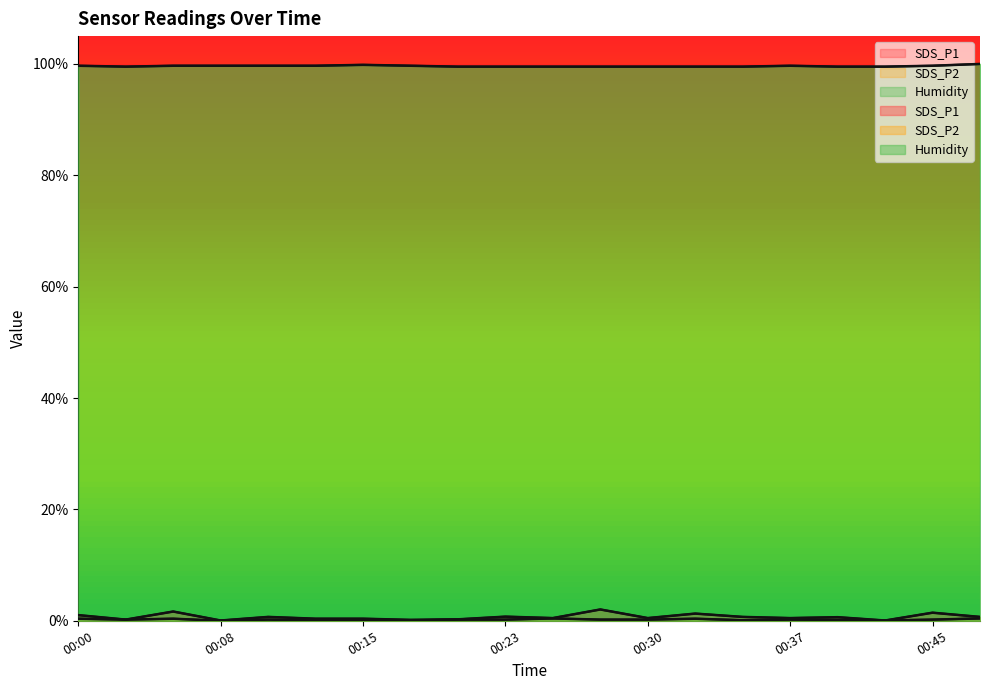

What is the difference between the SDS_P2 values at 00:45 and 00:43?

0.2